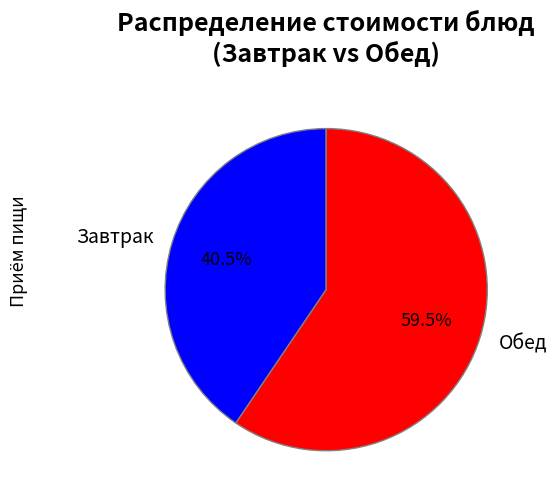

Rank the categories by value from highest to lowest.

Обед, Завтрак